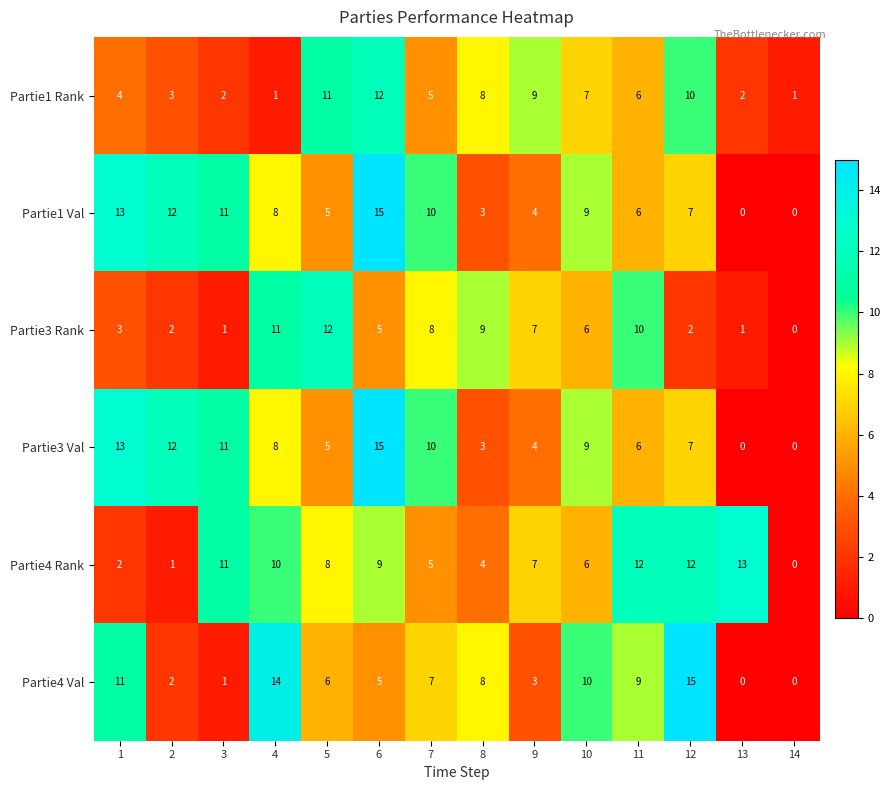

Where is Partie1 Val nearest to the value 7?

12